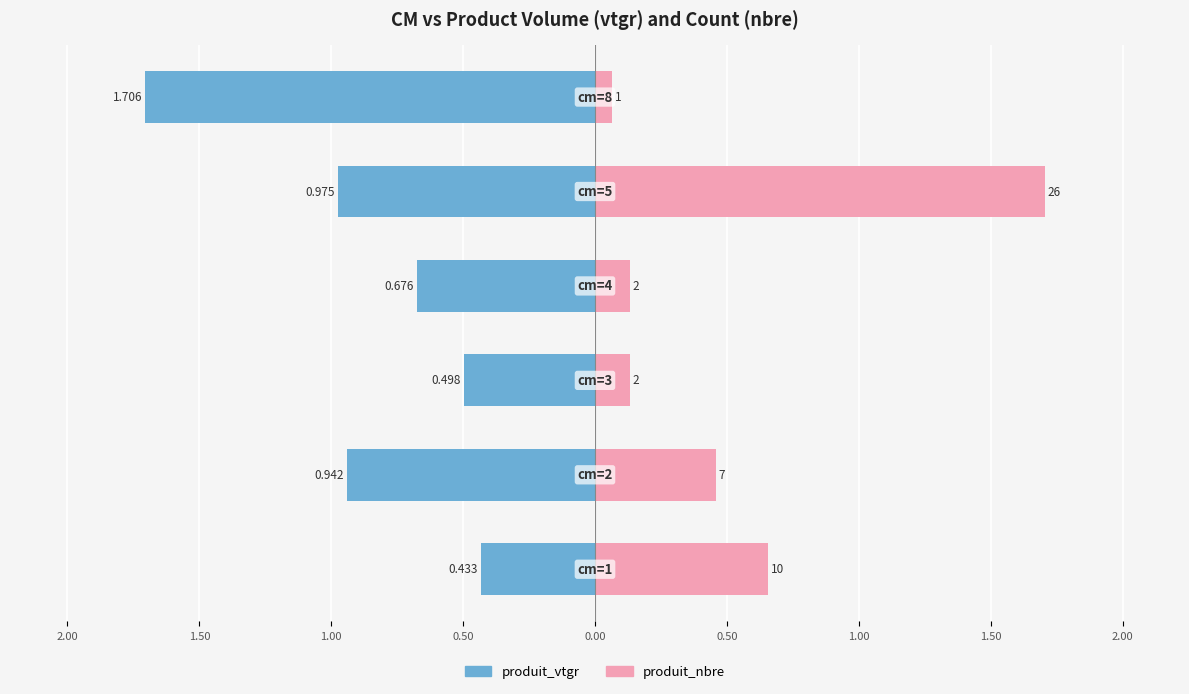

The value of produit_nbre (scaled) at 2.50 is 0.9. True or false?

False